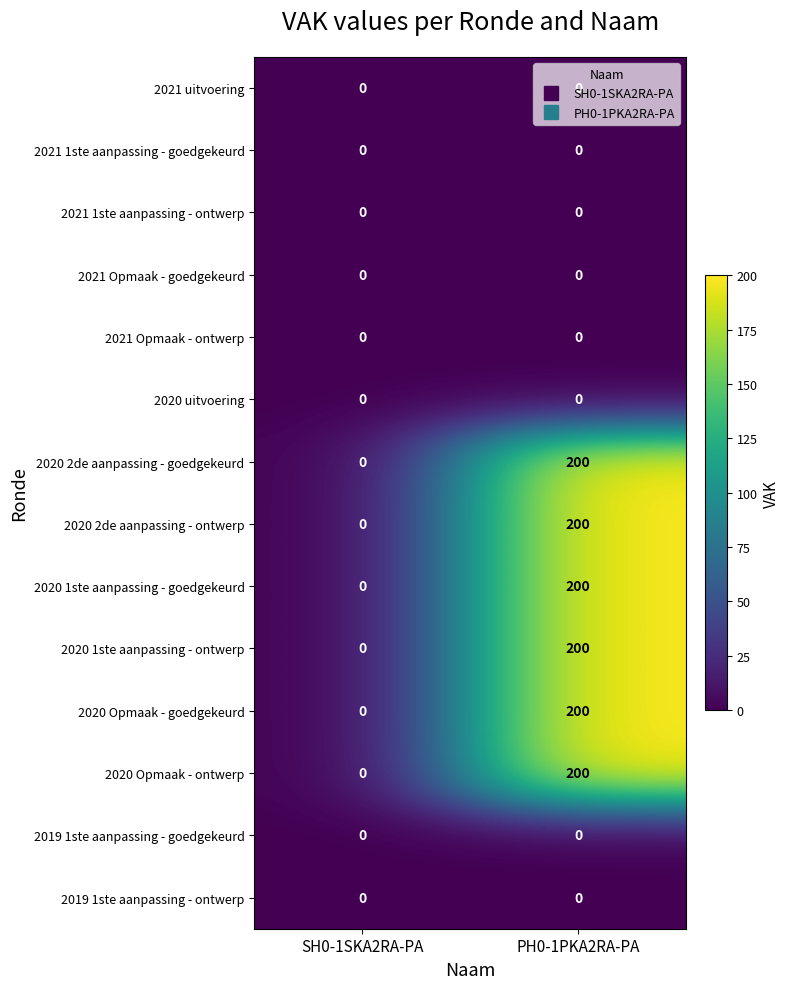

At which category is the sum across all series the highest?

PH0-1PKA2RA-PA